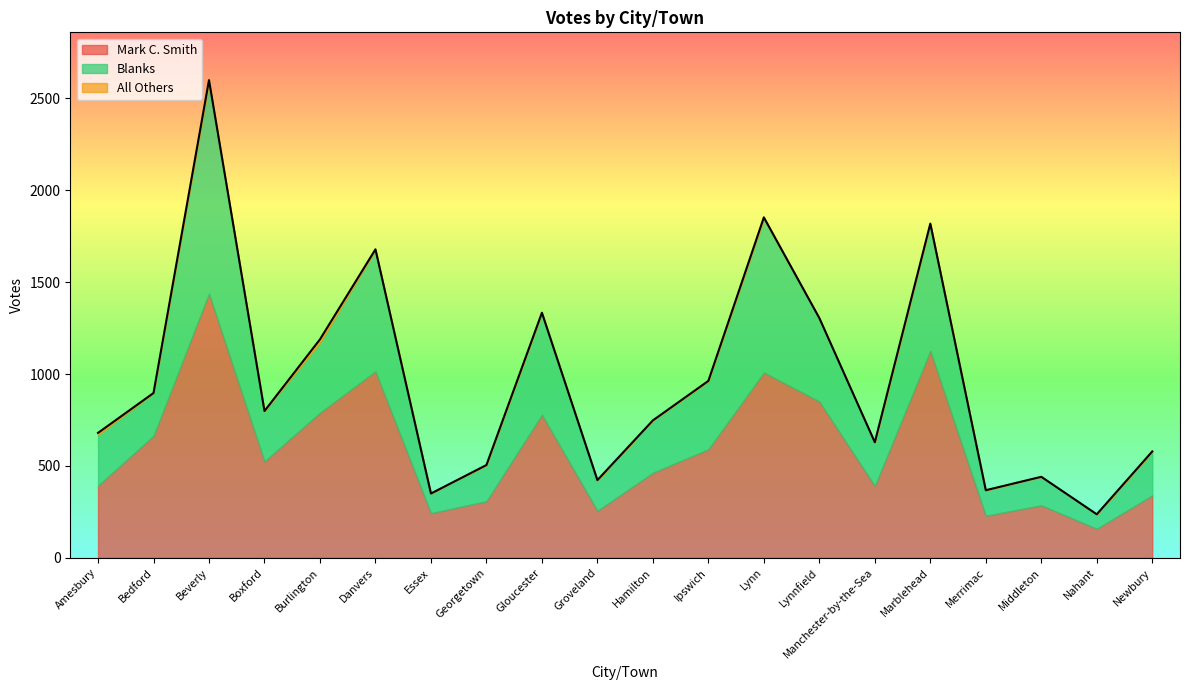

What is the value of the Mark C. Smith point at the 9th from the left?

779